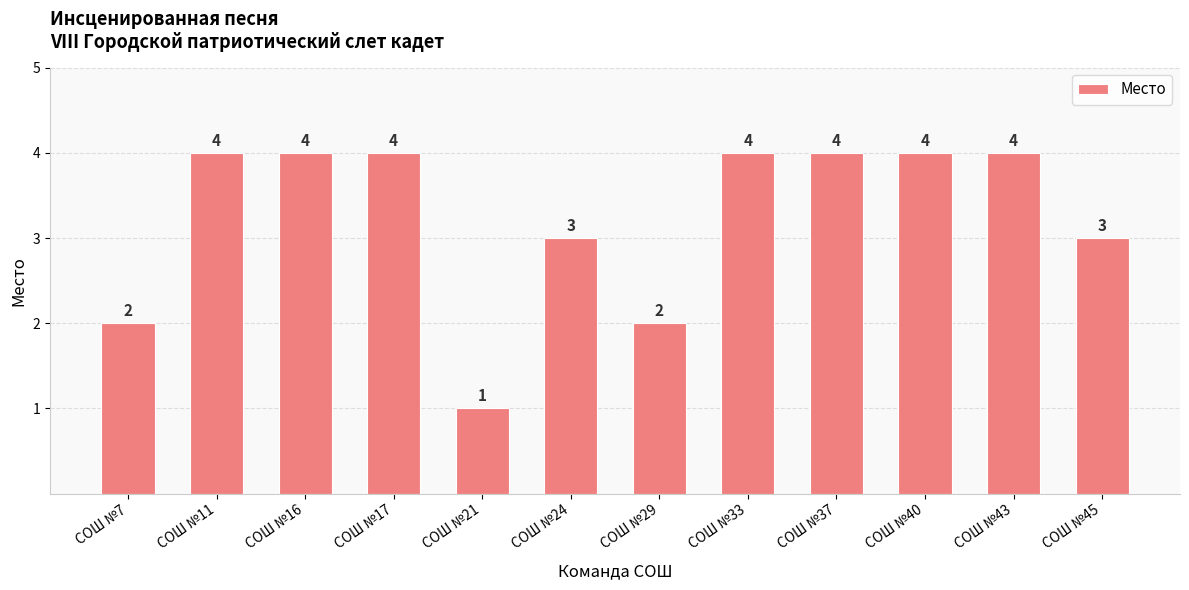

What is the value of the 5th bar from the left?

1